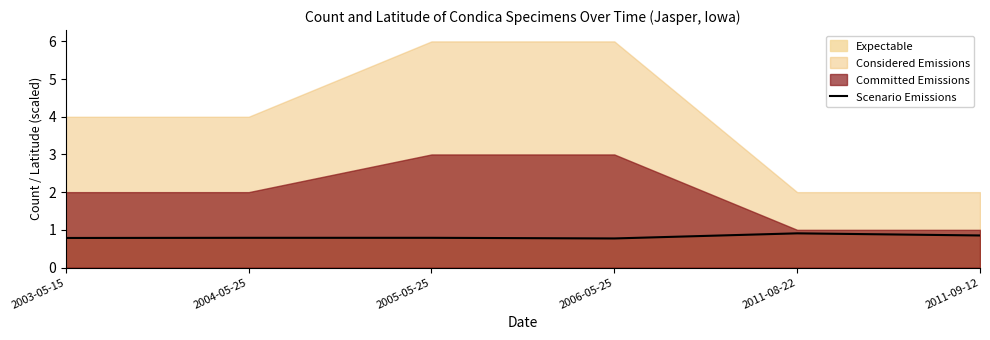

The value at 2011-09-12 is 0.9. True or false?

True